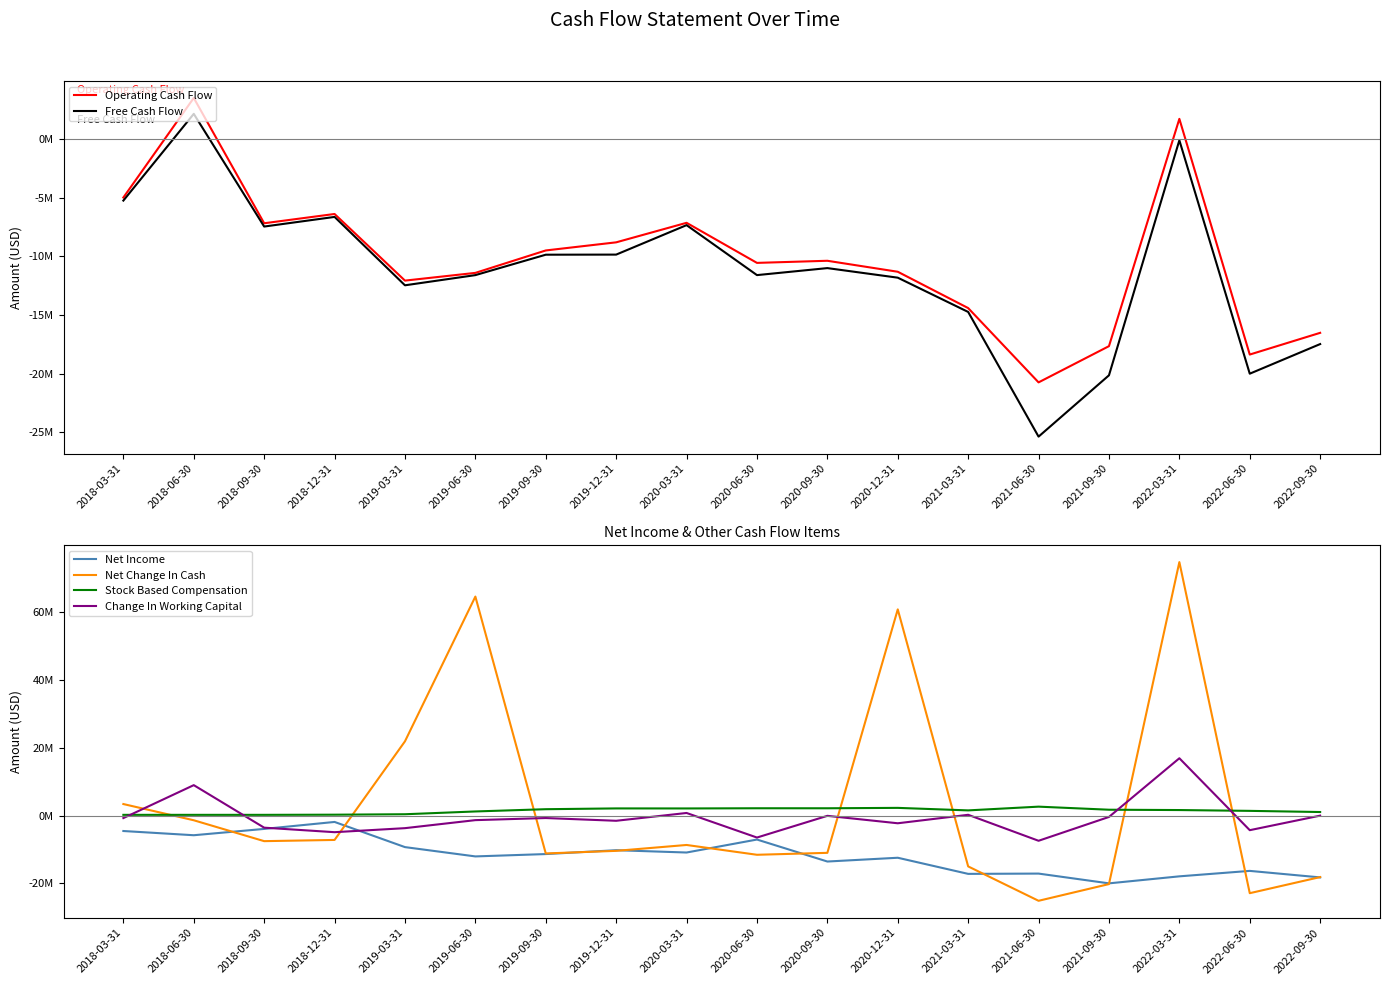

Where is the first local maximum for Net Income?

2018-12-31